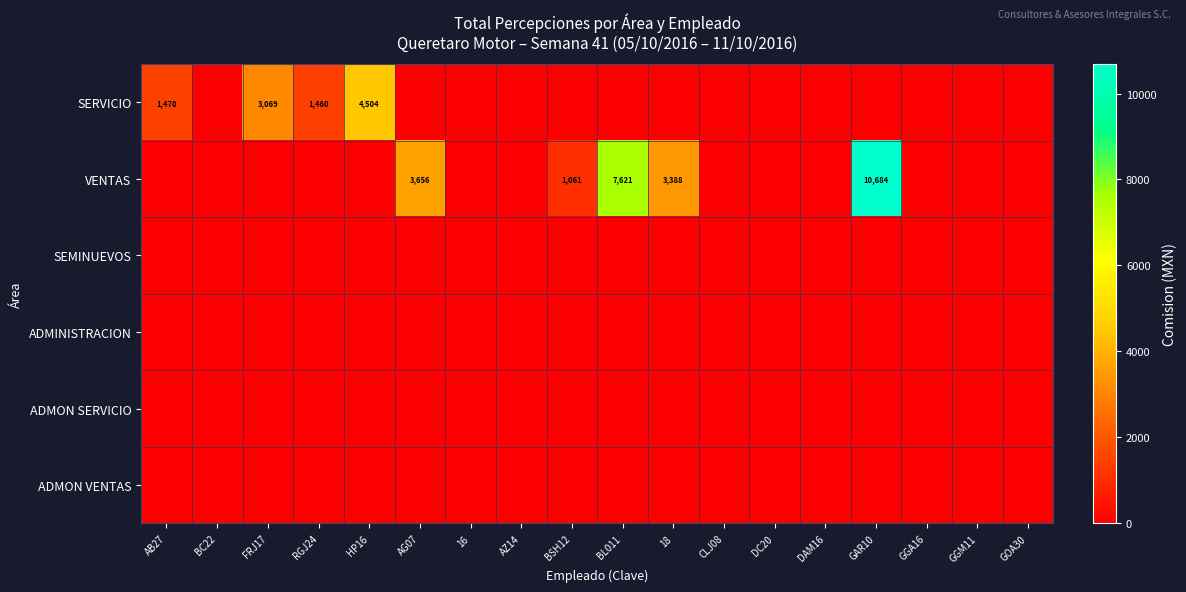

Is it true that VENTAS equals 6076 at AG07?

False